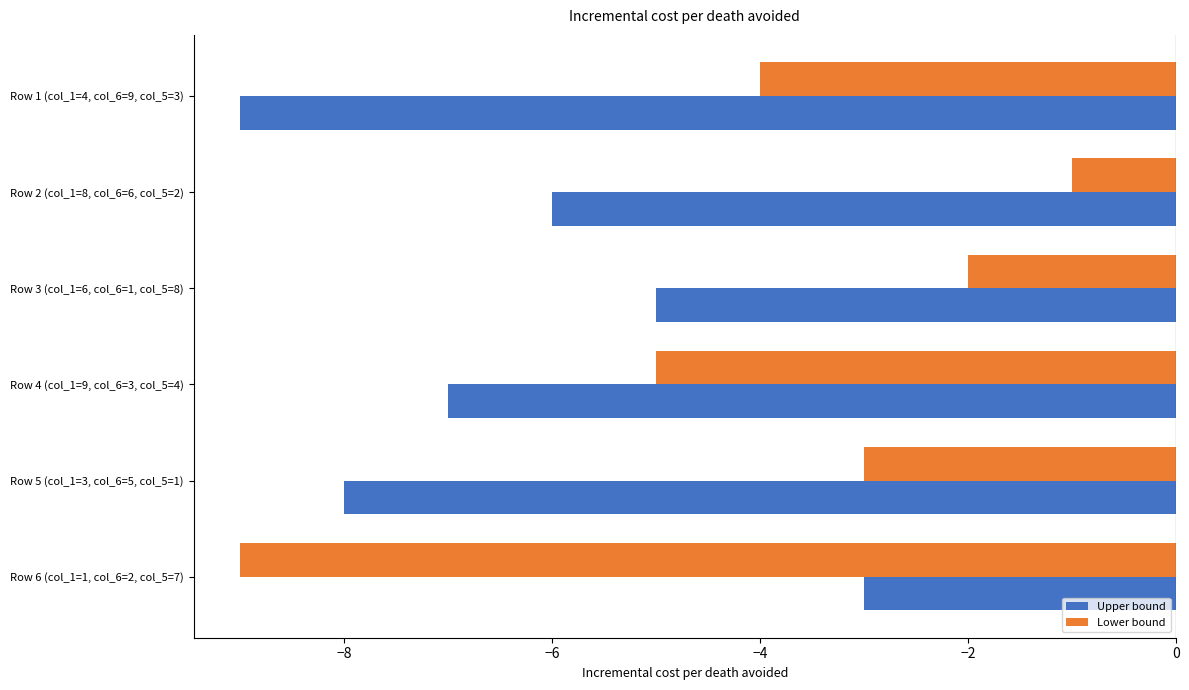

How many distinct data groups are displayed?

2